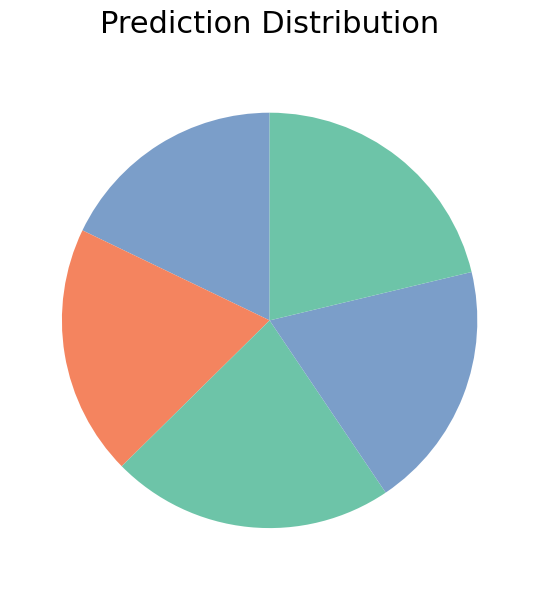

Count the number of slices in the pie.

5